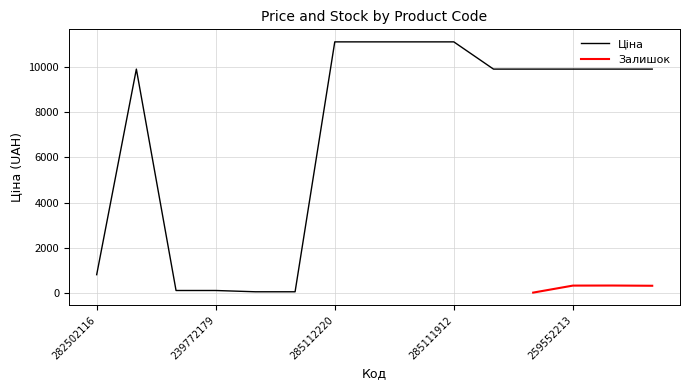

How many values exceed 9908?

10